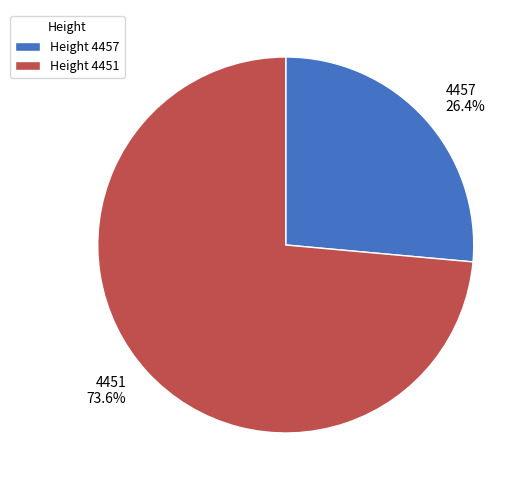

True or false: 4457 accounts for 26% of the total.

True